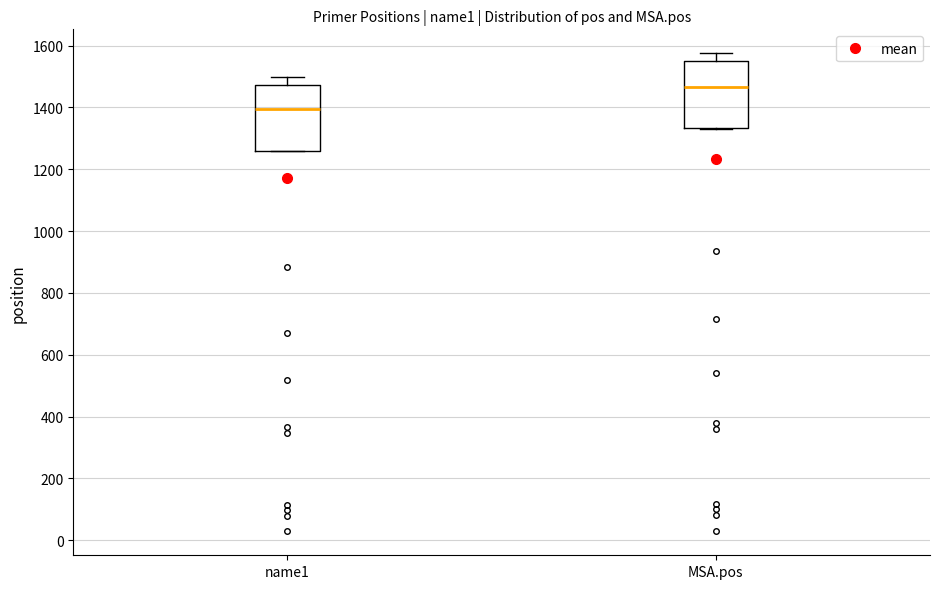

Which box's median line is the highest?

MSA.pos